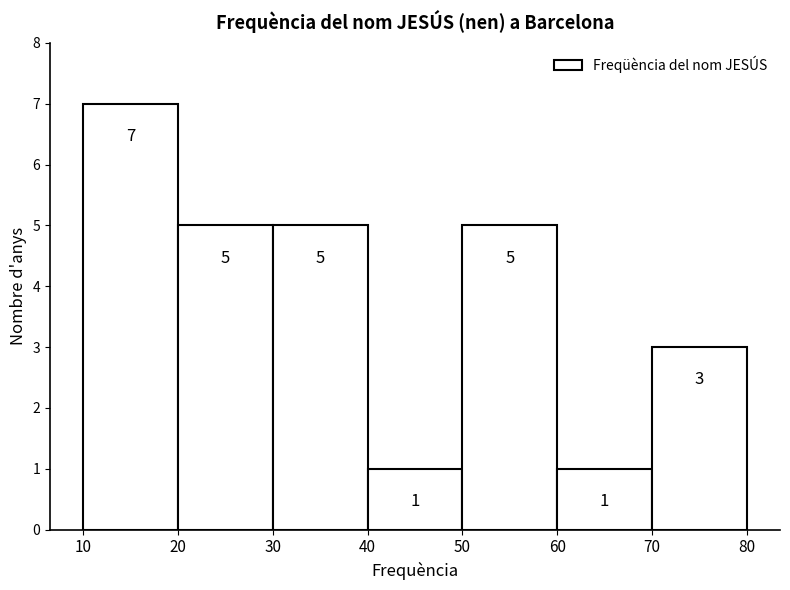

What is the height of the bar covering 30 to 40 on the x-axis?

5